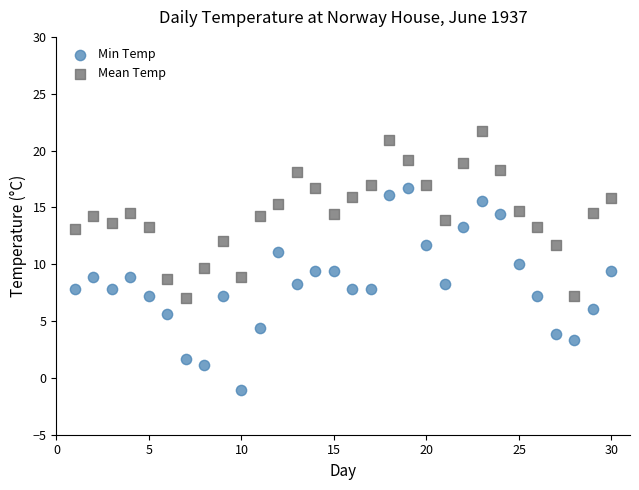

Which series contains the highest Y value?

Mean Temp